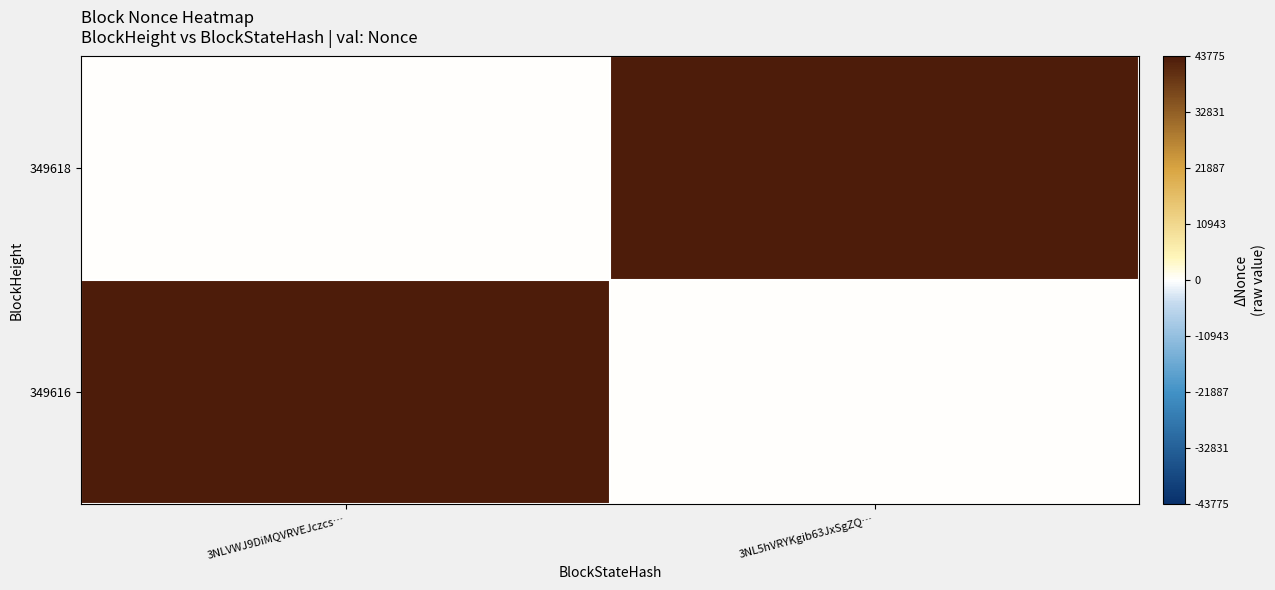

Which label corresponds to the smallest value in the chart?

3NLVWJ9DiMQVRVEJczcs…